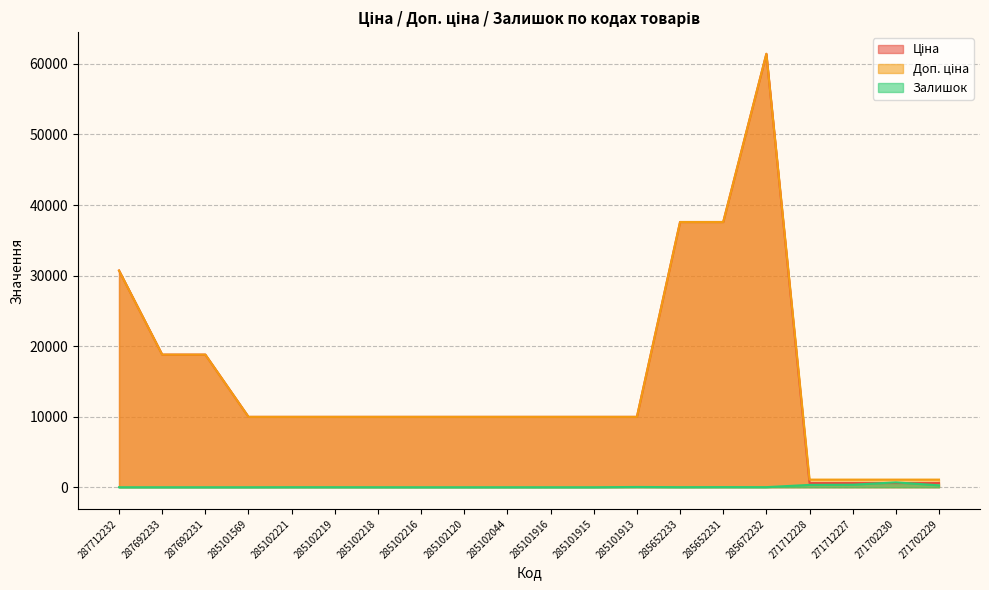

Which series has the widest spread of values?

Ціна